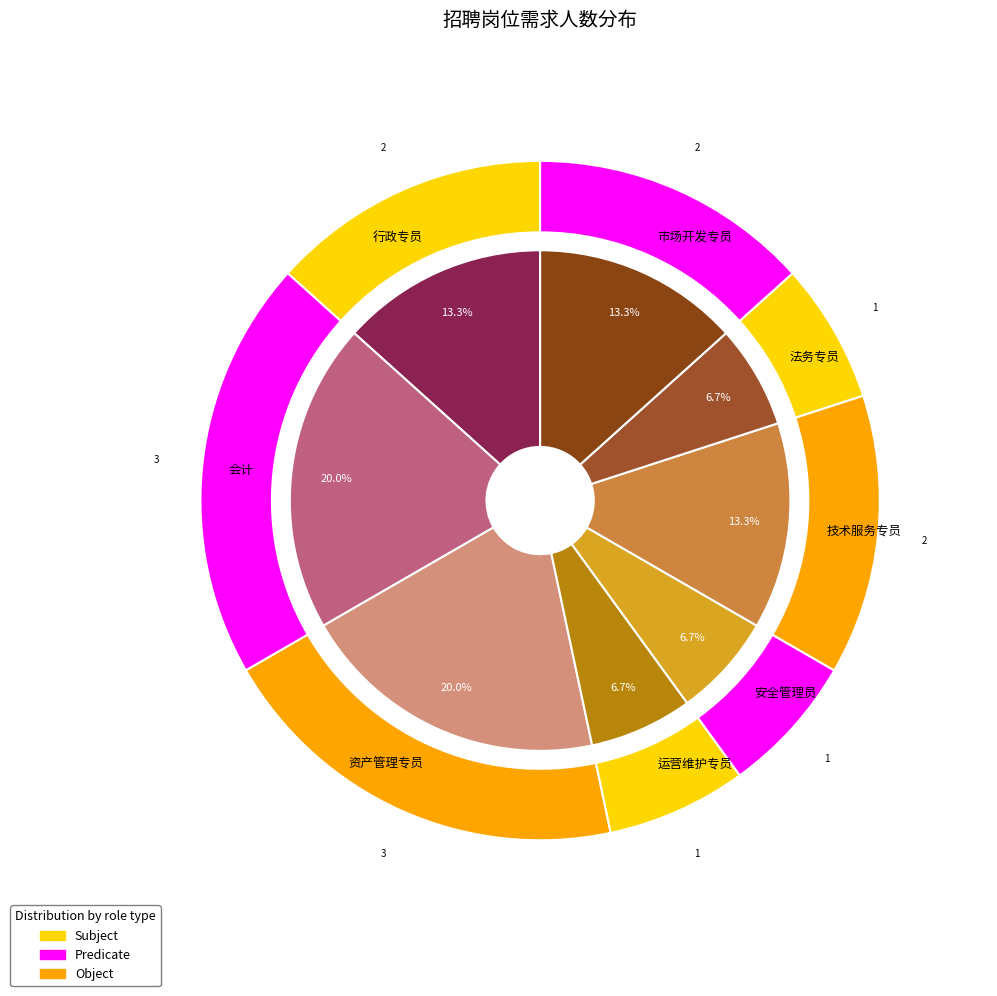

Does 会计 account for over 50% of the chart?

No